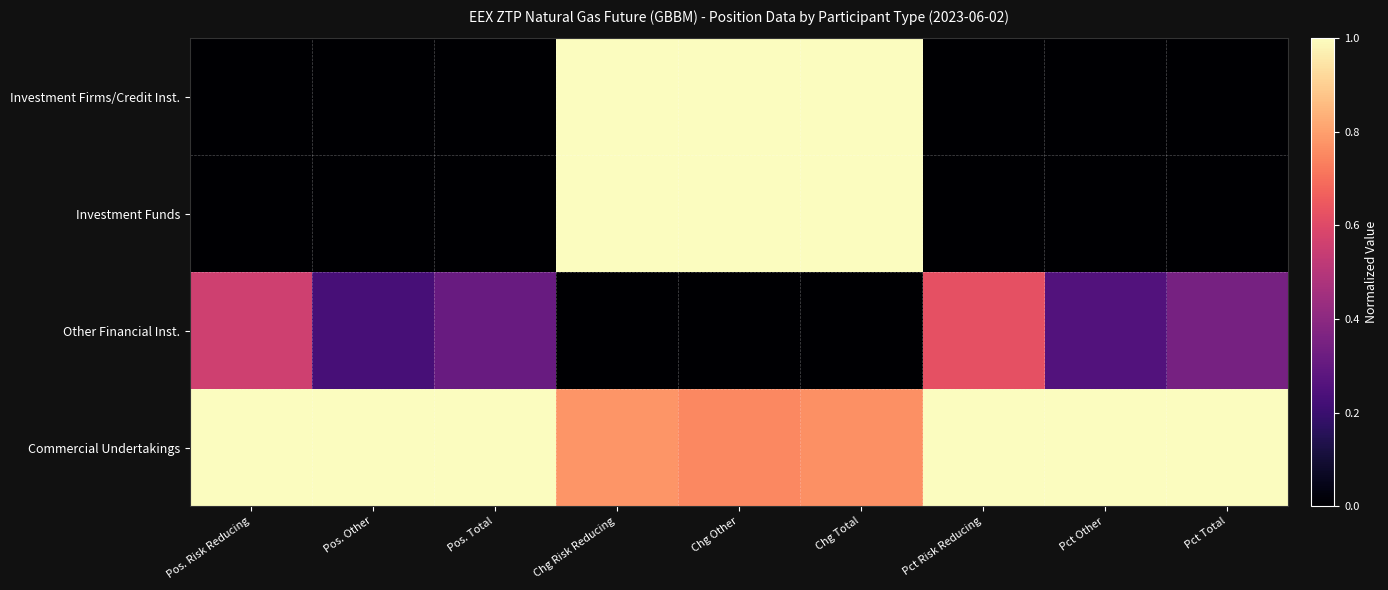

Which label corresponds to the largest value in the chart?

Chg Risk Reducing